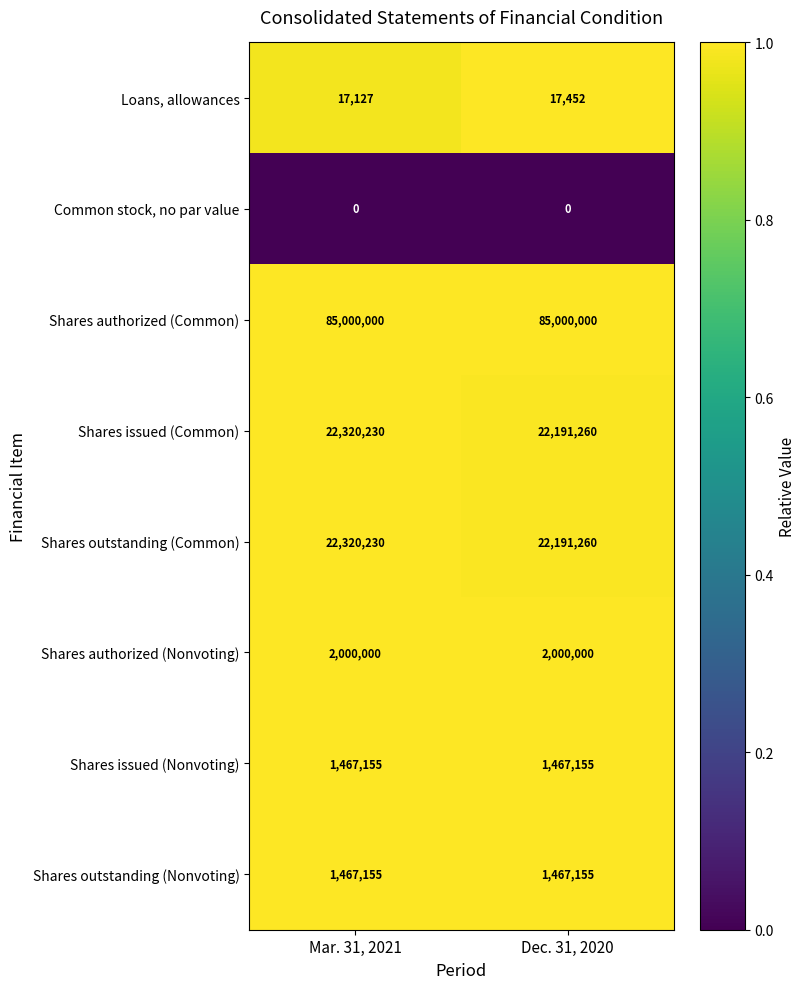

What is the lowest value of the Shares issued (Nonvoting) series?

1467155